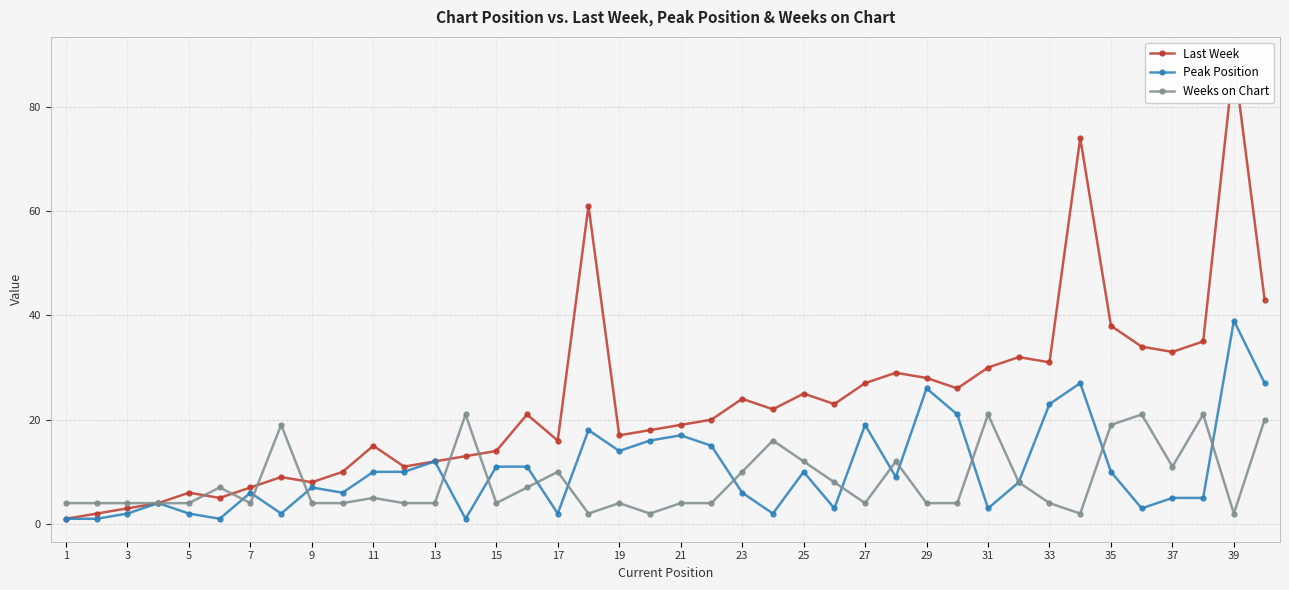

Is it true that Weeks on Chart equals 19 at 35?

True